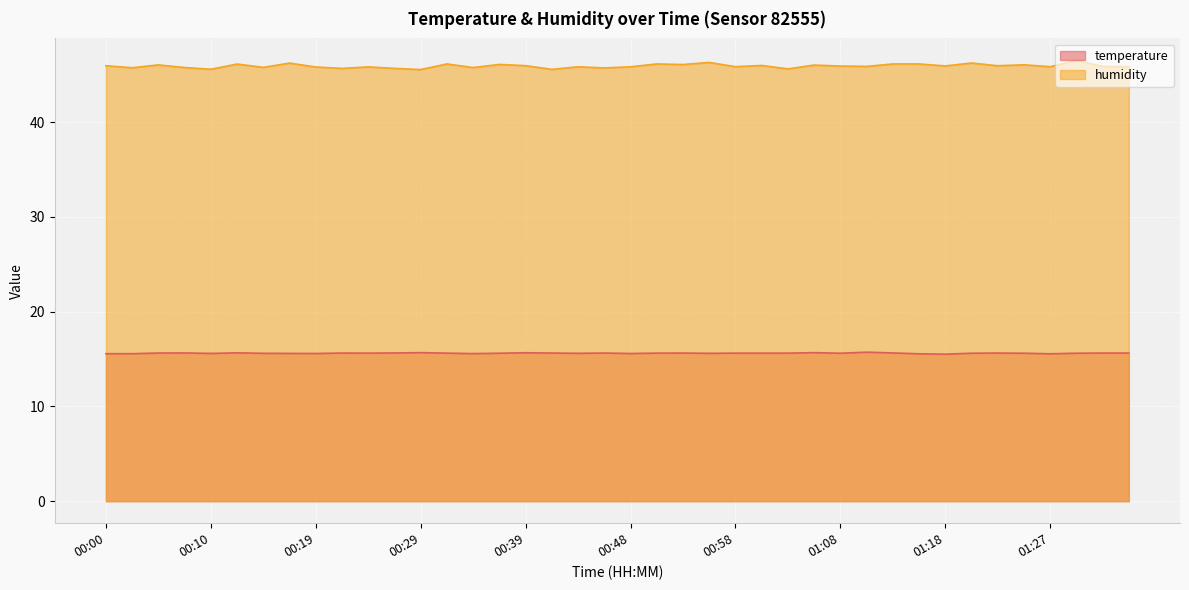

Rank the series by their average value, from highest to lowest.

humidity, temperature